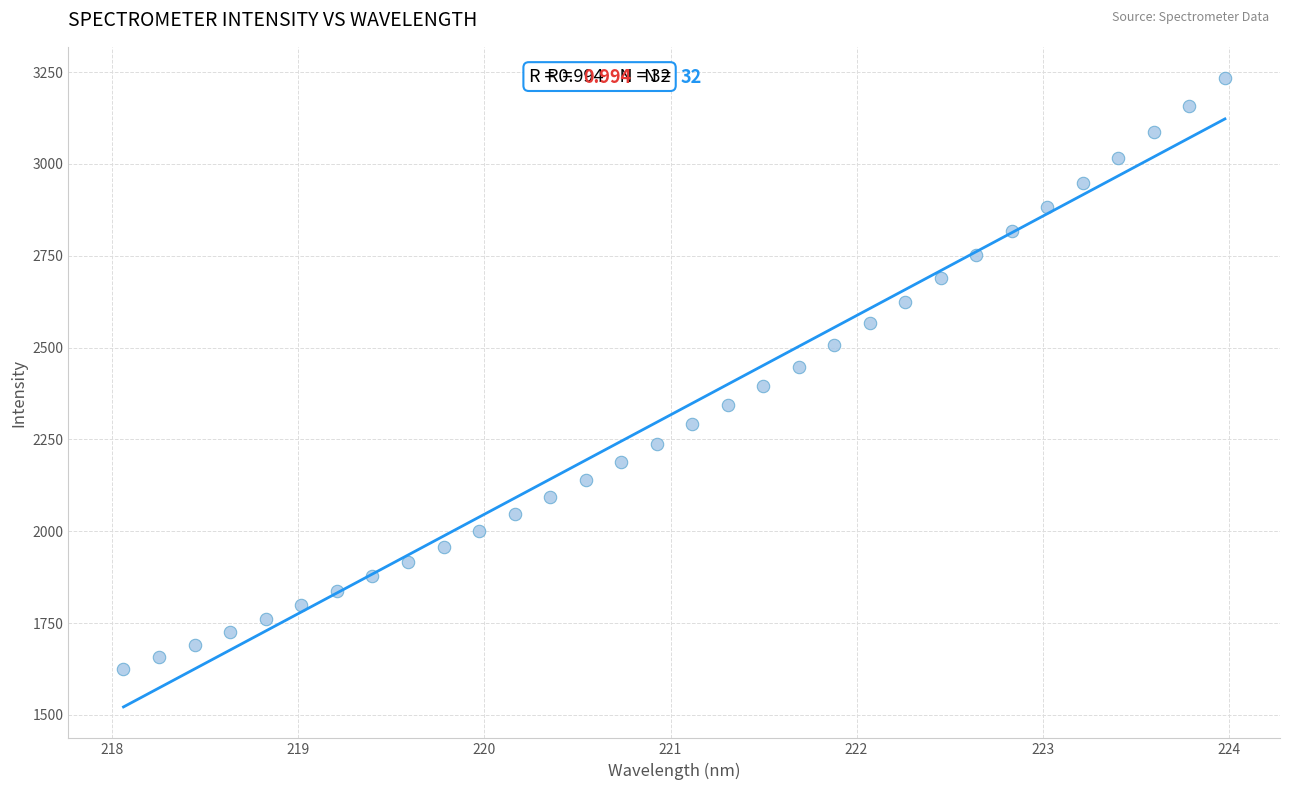

What is the range of X values (max minus min)?

5.9